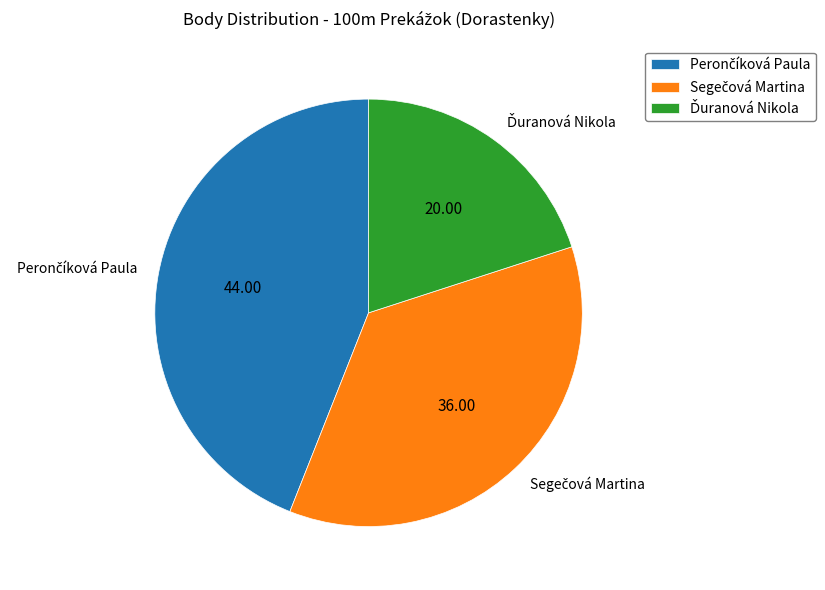

Does any single category account for the majority?

No